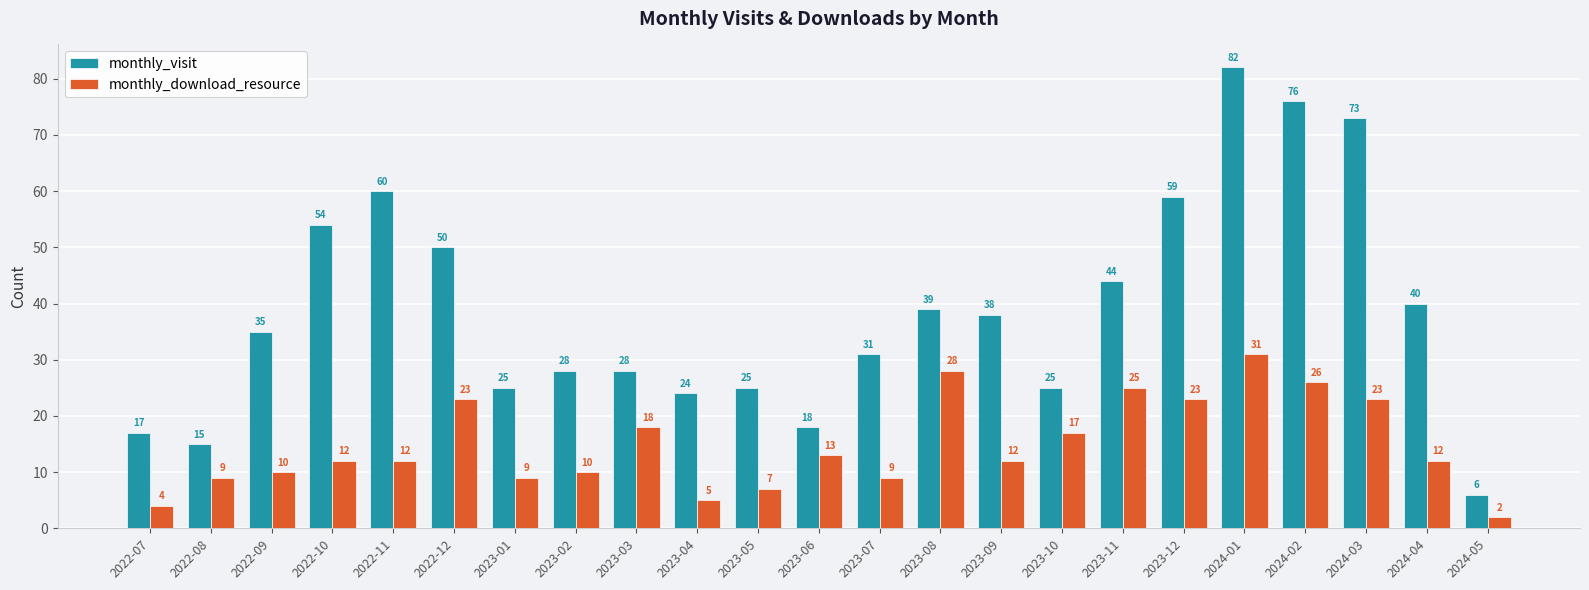

What is the difference between the maximum and minimum values in the monthly_visit series?

76